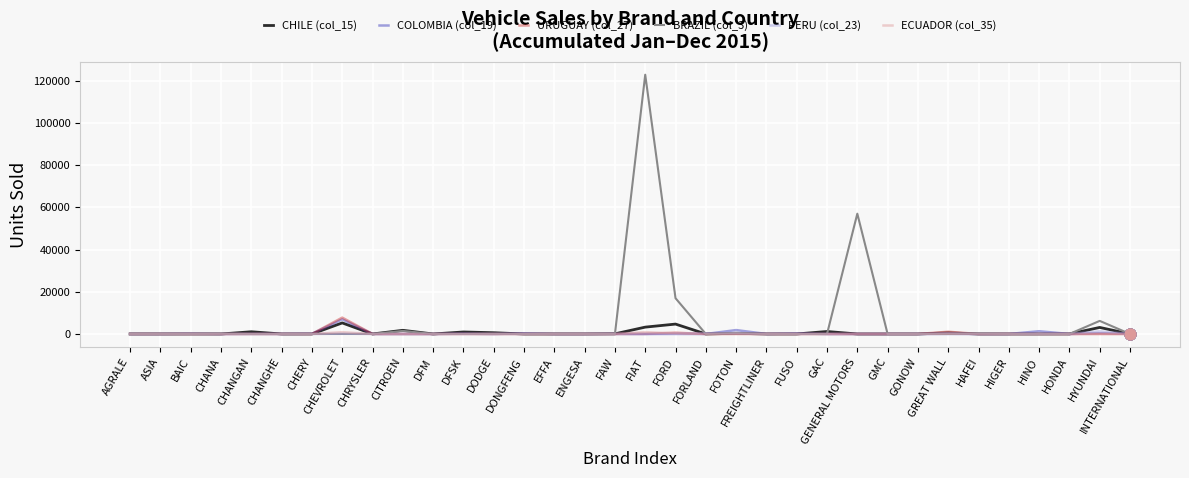

At which category is the sum across all series the highest?

FIAT